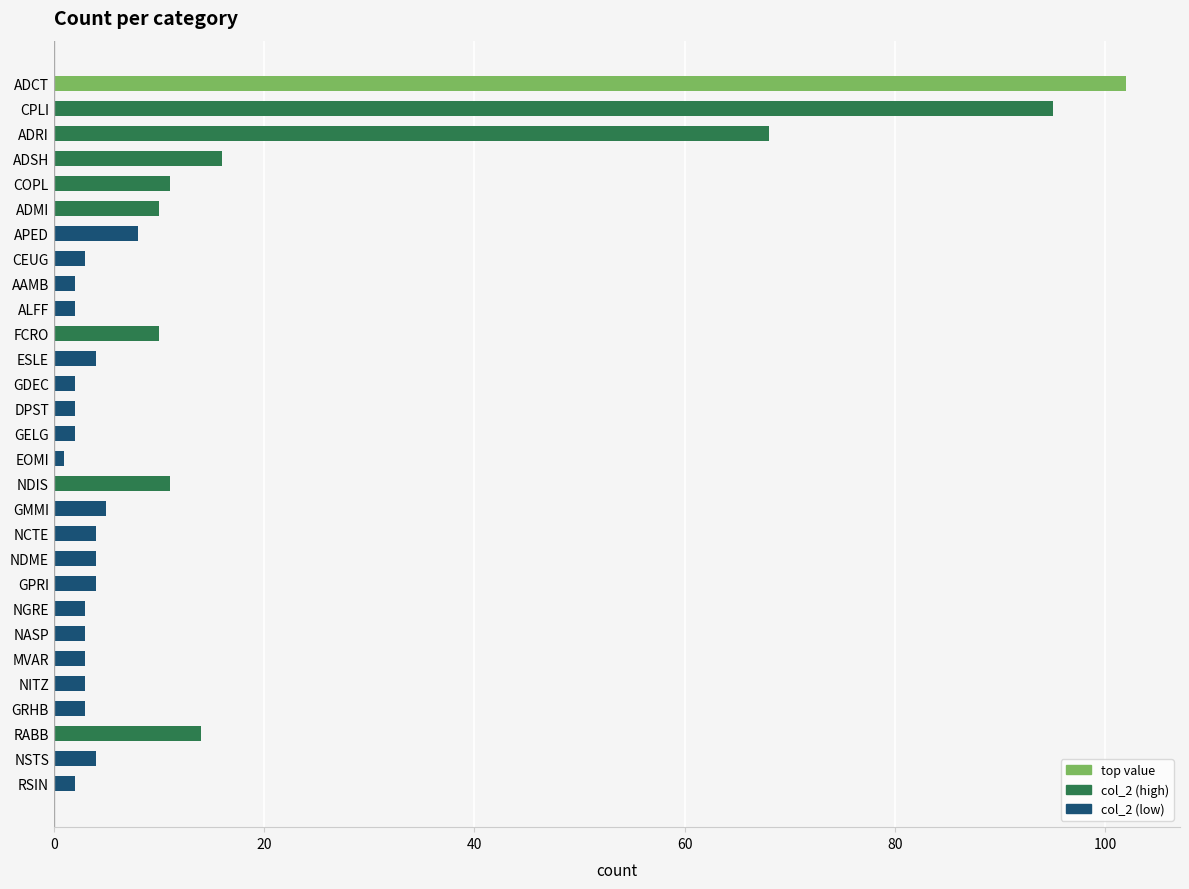

Does the chart contain stacked bars?

No